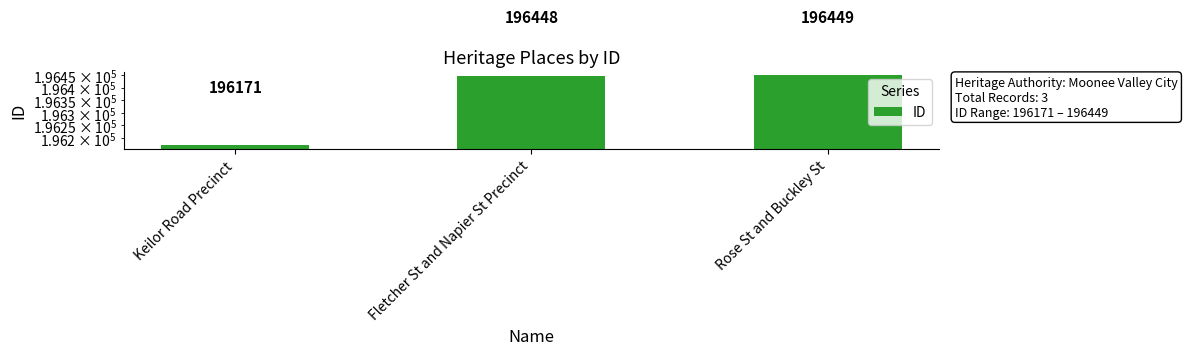

List the labels in order of value, largest first.

Rose St and Buckley St, Fletcher St and Napier St Precinct, Keilor Road Precinct